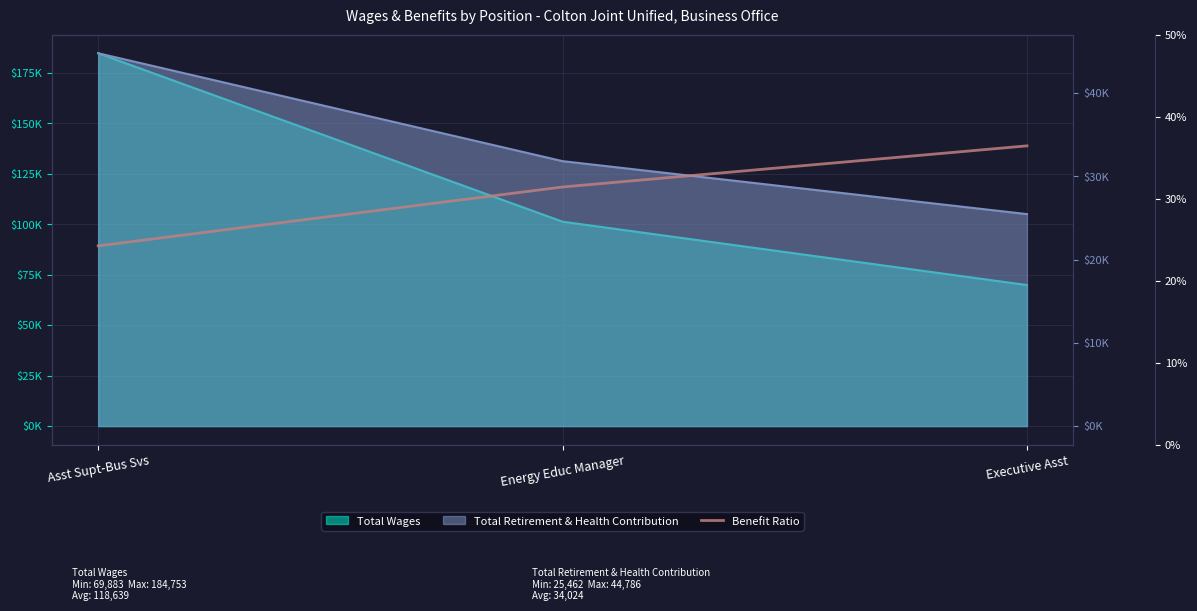

The chart shows a value of 0.5 at Executive Asst. True or false?

False